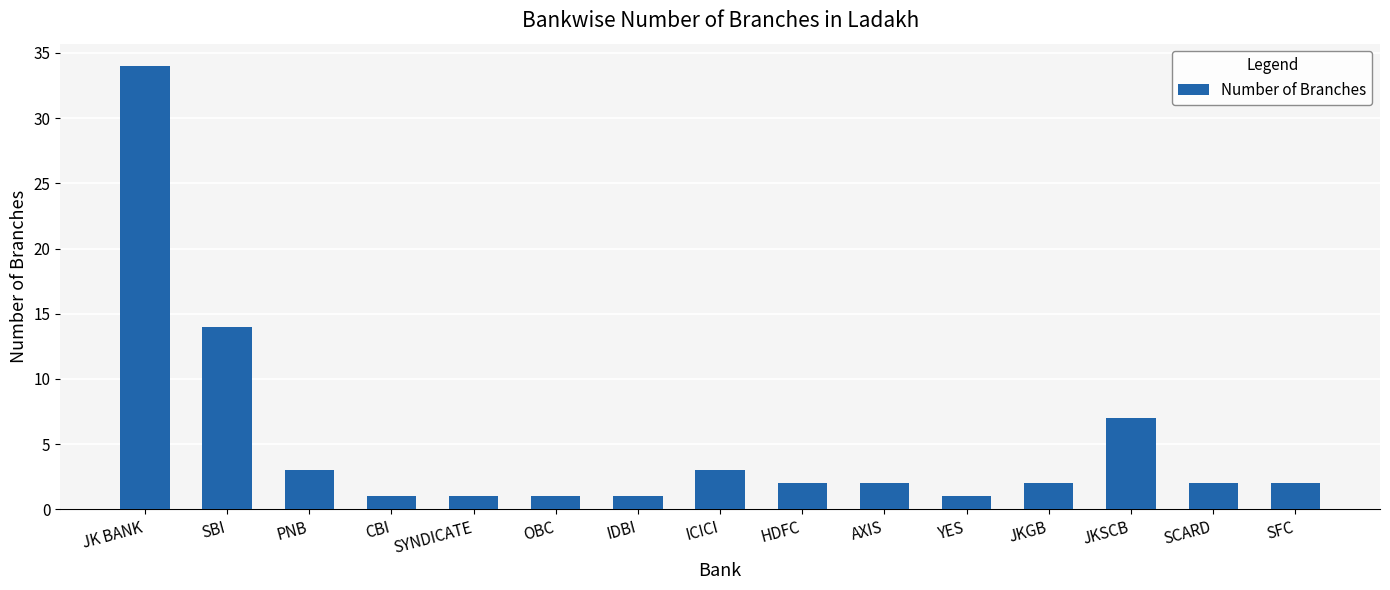

At which label does the data first exceed 2?

JK BANK